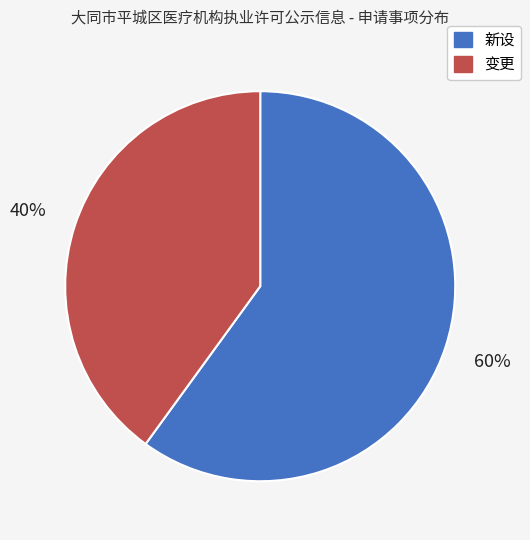

Is the sum of 变更 and 新设 greater than half?

Yes